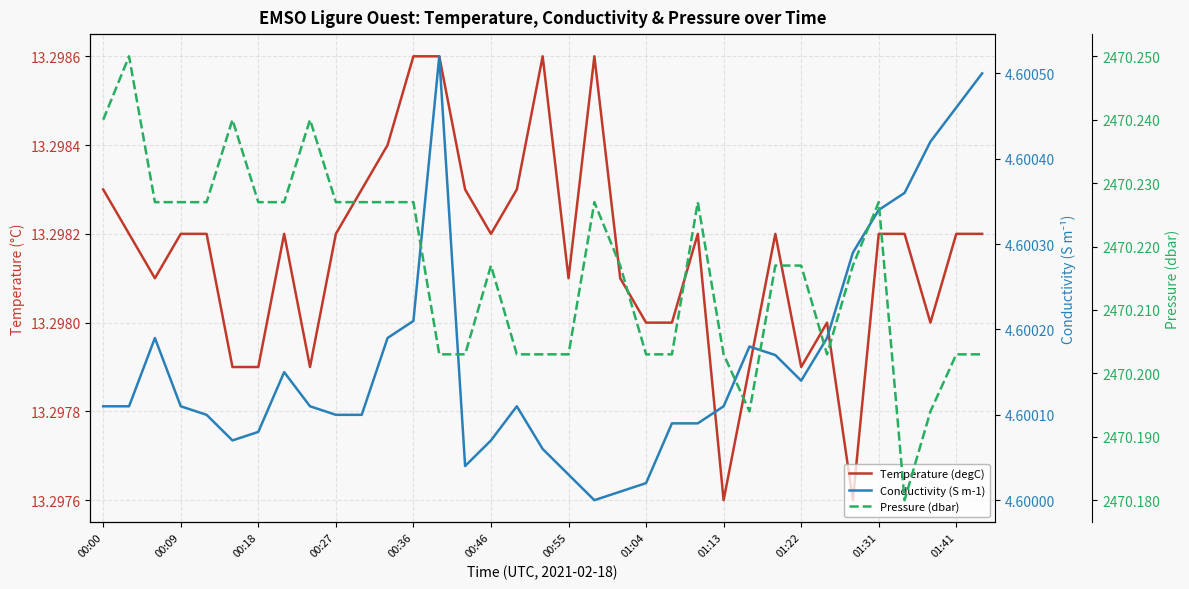

True or false: Conductivity (S m-1) and Pressure (dbar) cross at least once.

False